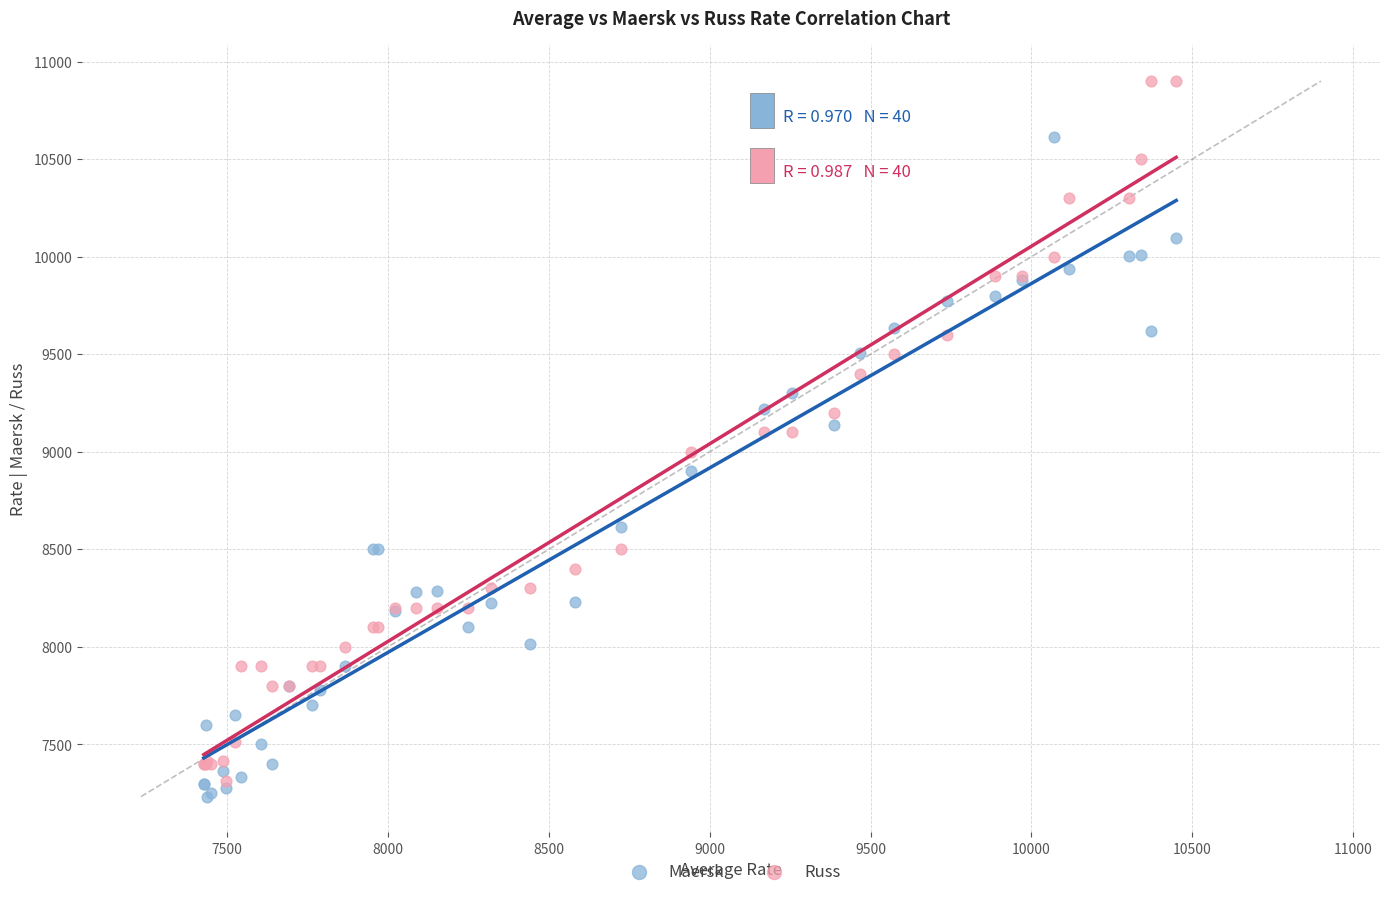

Which series has the widest spread of Y values?

Russ